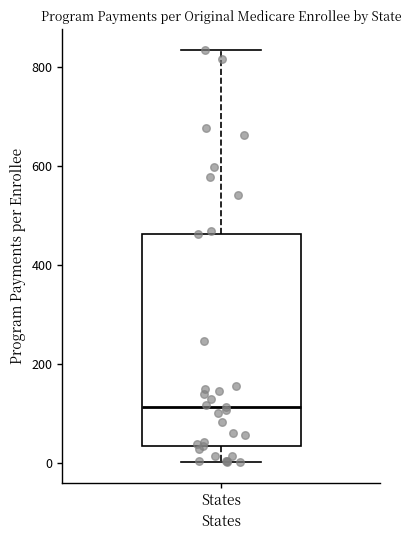

Transcribe this box plot: give where the median line is, the range the box spans, and where the two whiskers end, as read against the y-axis. The values are not printed on the chart, so give them approximately, as read against the axis.

median 120, box 40 to 460, whiskers 0 to 840